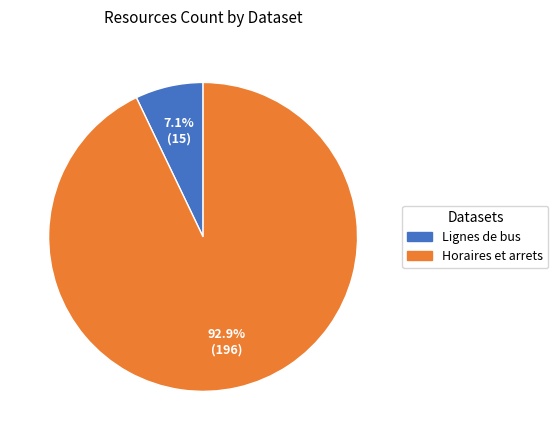

Does any single category account for the majority?

Yes